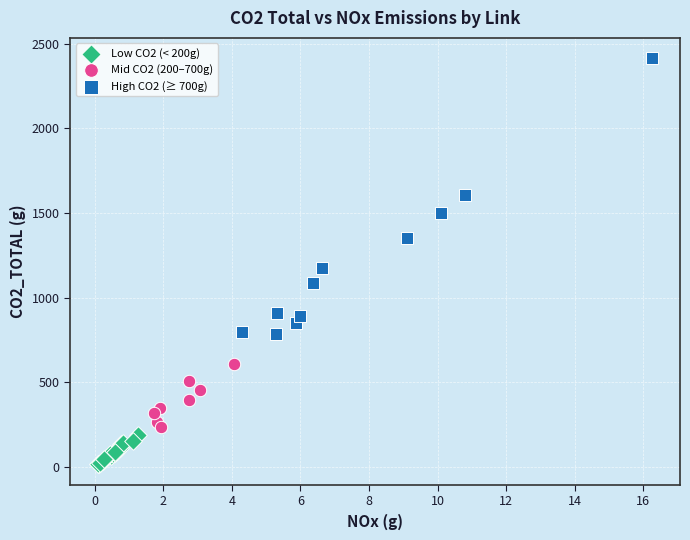

Which series contains the lowest Y value?

Low CO2 (< 200g)